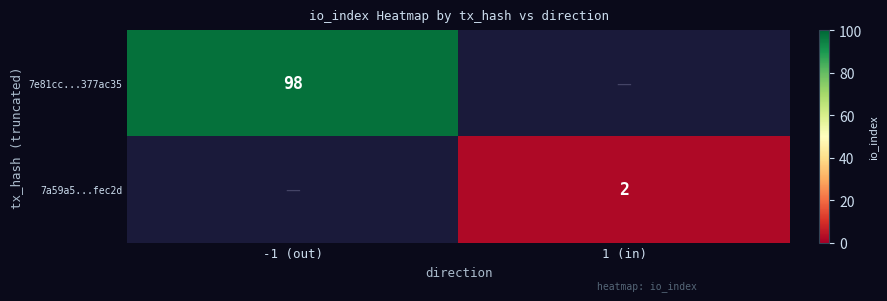

The 7e81cc...377ac35 series shows 60 at -1 (out). True or false?

False